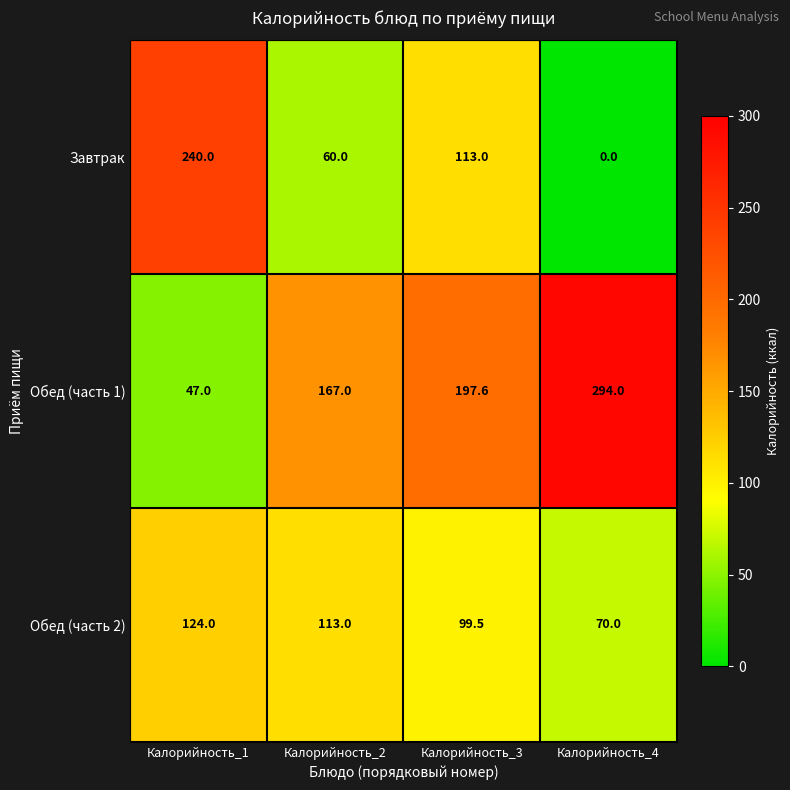

Between Калорийность_2 and Калорийность_3, which series saw the biggest shift?

Завтрак